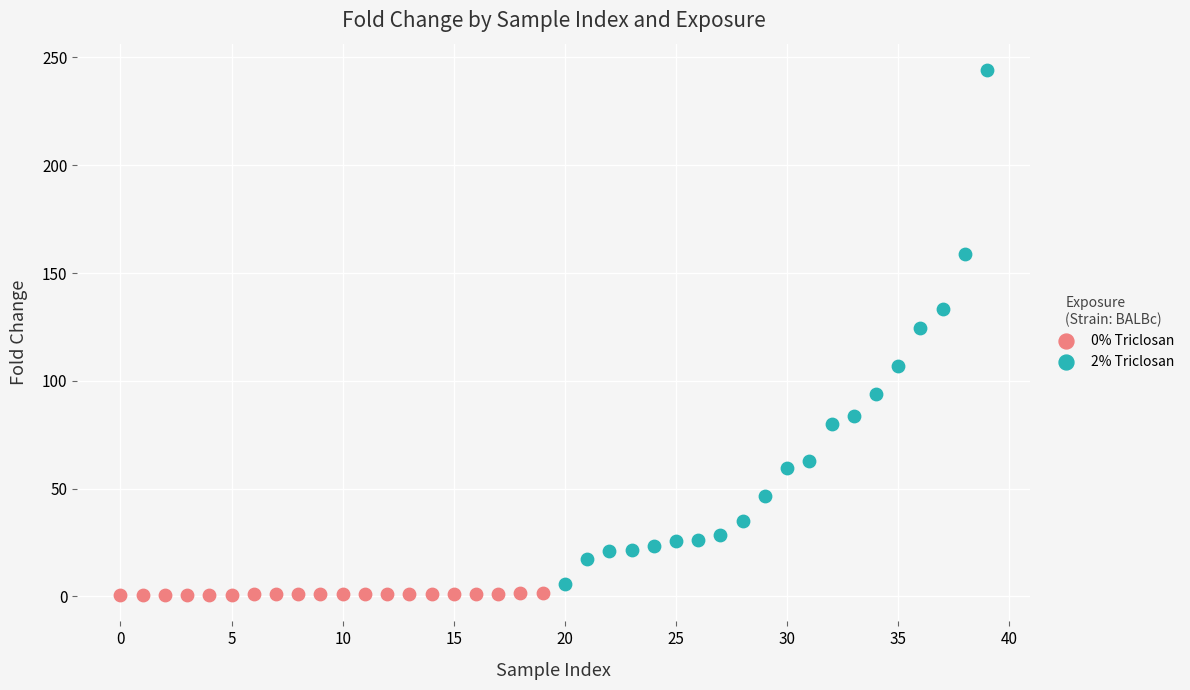

Which series reaches the maximum Y coordinate?

2% Triclosan